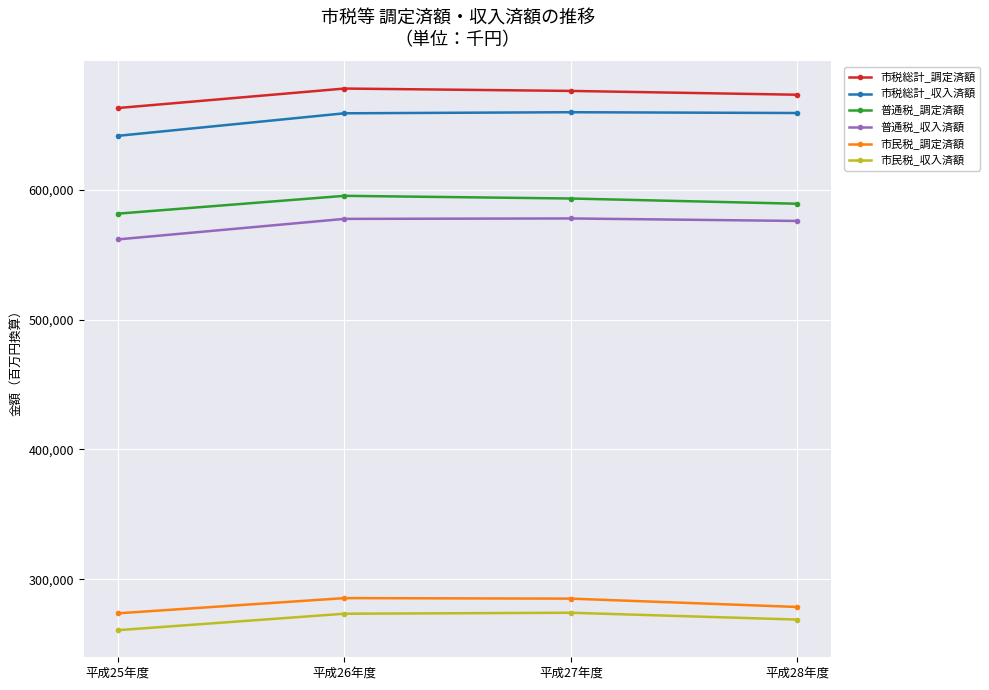

Is this an area chart (filled region under the line)?

No